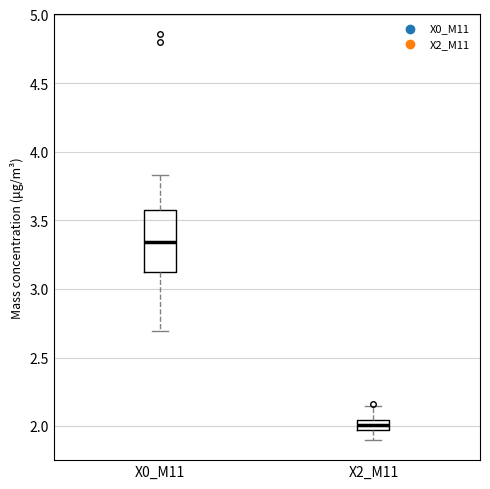

Where is the lower edge of the box for X2_M11 on the y-axis? The values are not printed on the chart, so give them approximately, as read against the axis.

2.00